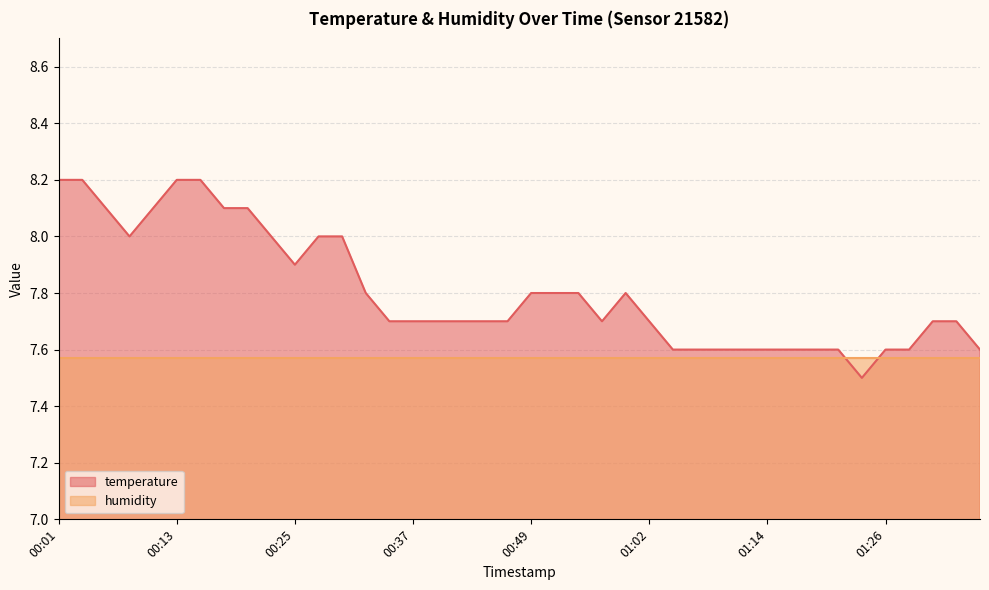

At which label is the value closest to 7?

01:23